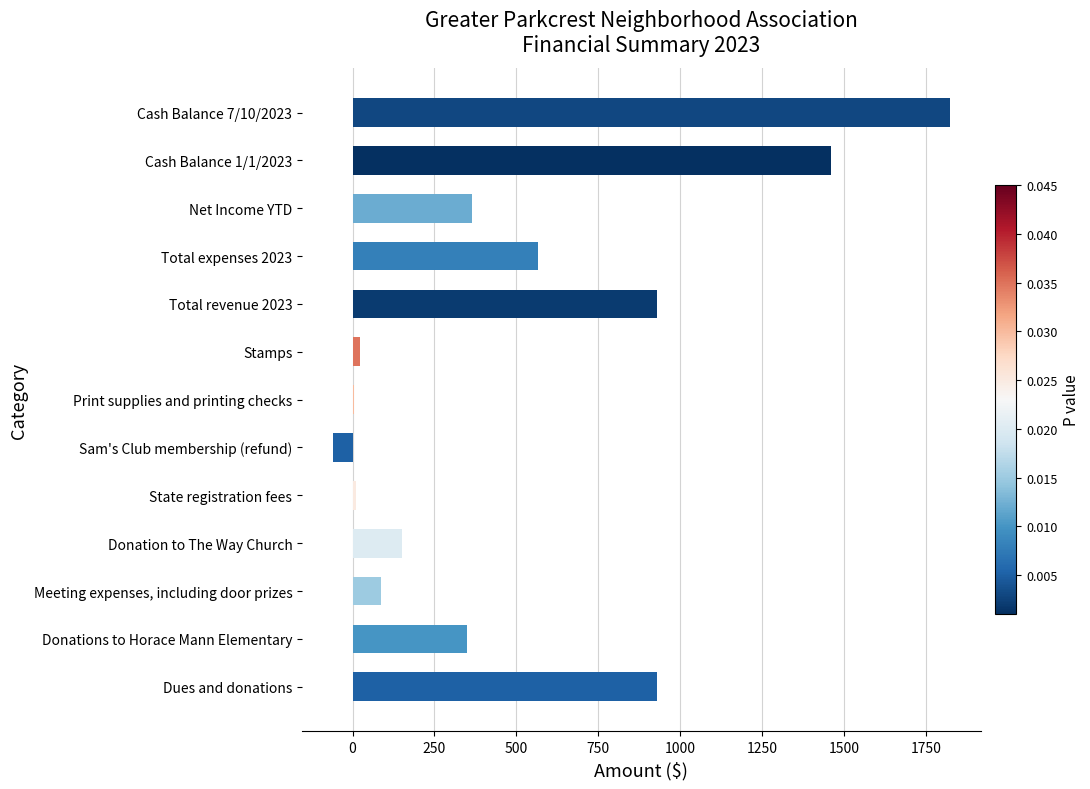

What is the sum of the values at Total expenses 2023 and Net Income YTD?

930.0